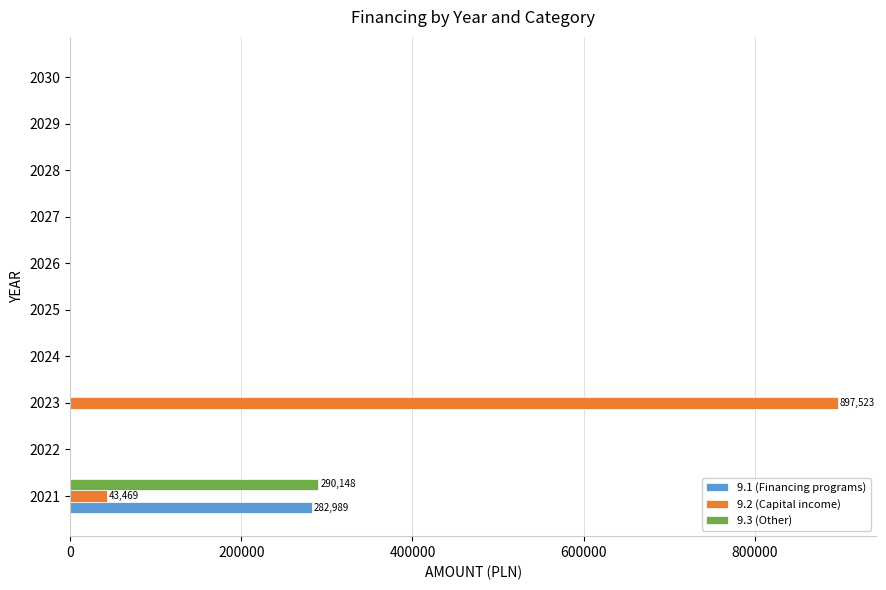

What is the sum of all 9.1 (Financing programs) values?

282989.1